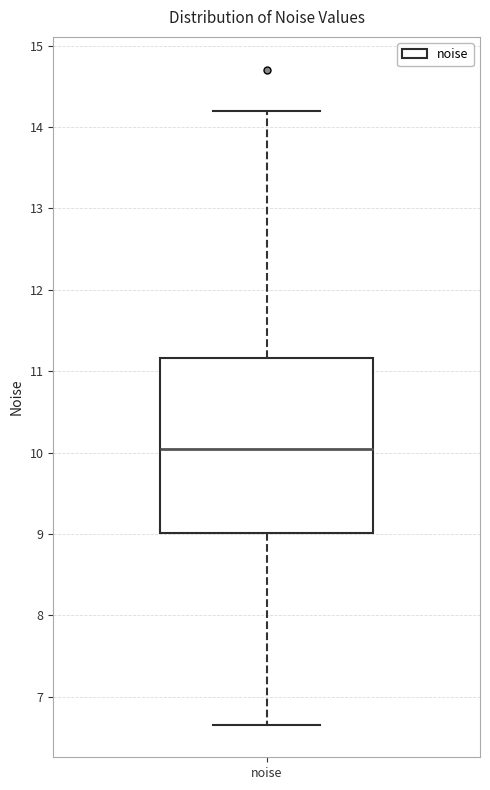

Read this box plot against the y-axis: the position of the median line, the range covered by the box, and the ends of both whiskers. The values are not printed on the chart, so give them approximately, as read against the axis.

median 10.0, box 9.0 to 11.2, whiskers 6.7 to 14.2